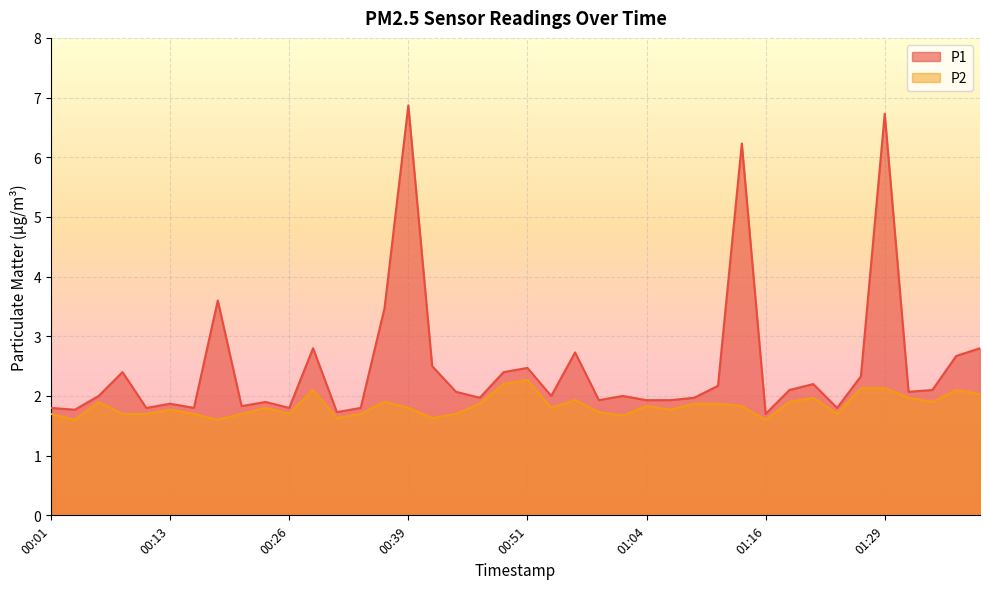

What is the value of the P1 point at the 22nd from the left?

2.0